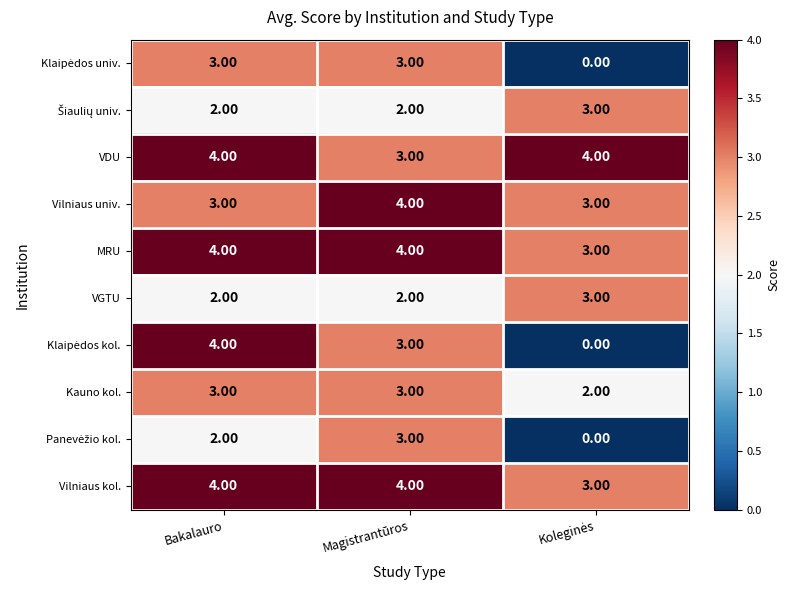

At how many categories does at least one series exceed 2?

3